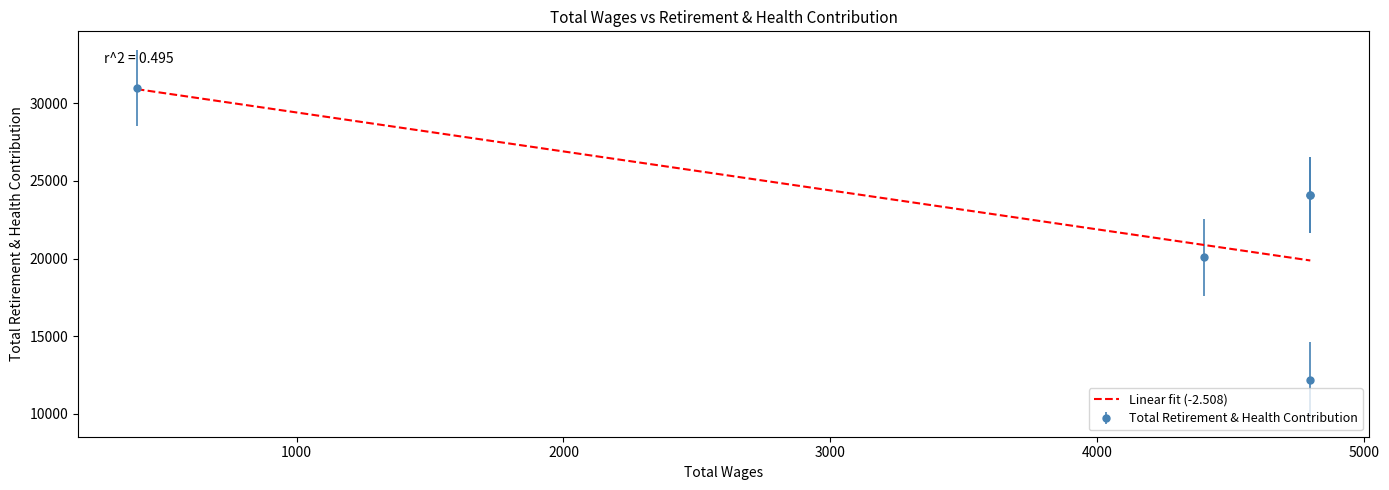

What is the maximum value for Linear fit (-2.508)?

30914.0